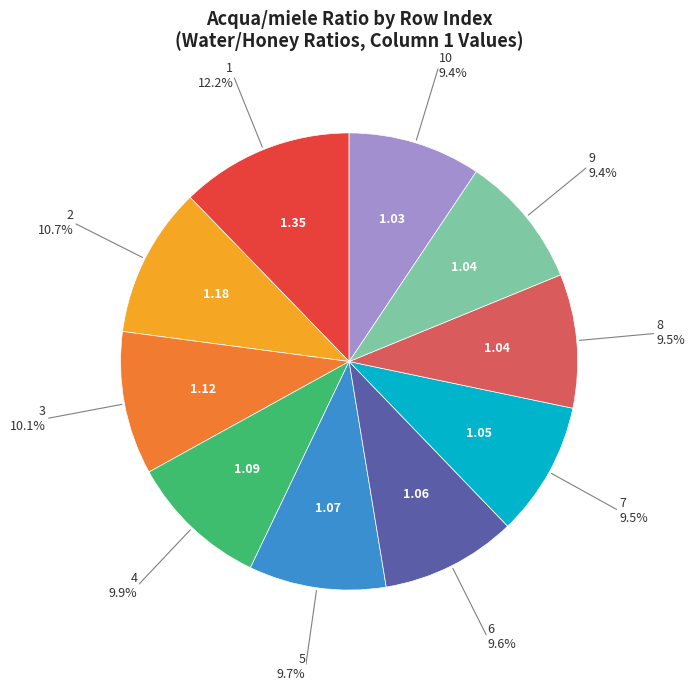

Does any single category account for the majority?

No